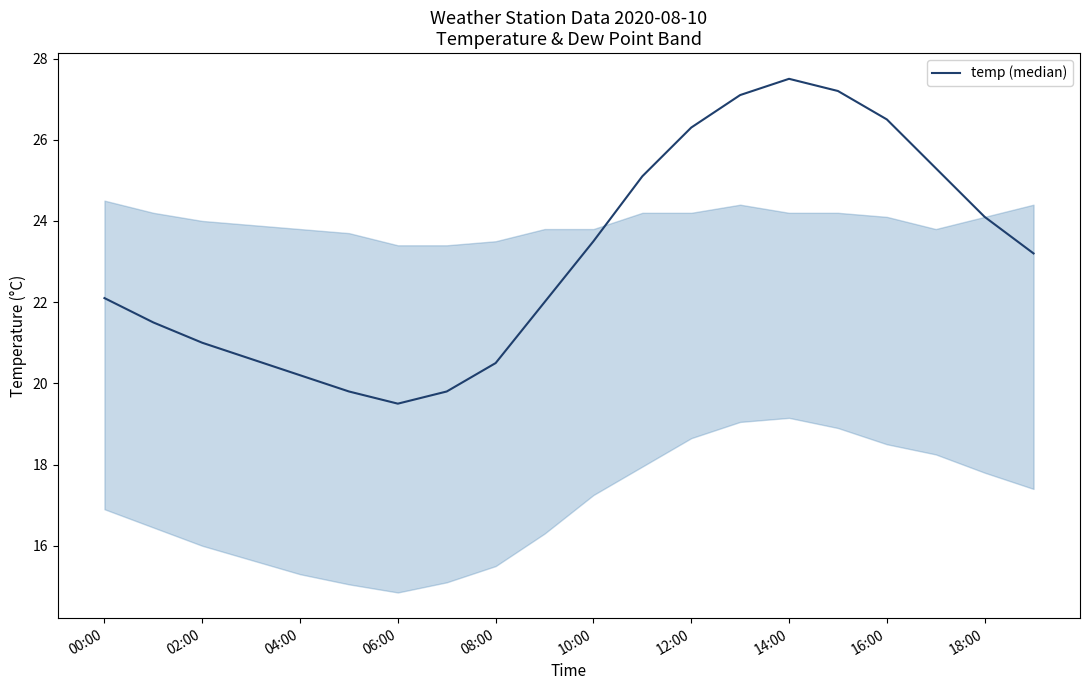

What is the maximum value shown in the chart?

27.5